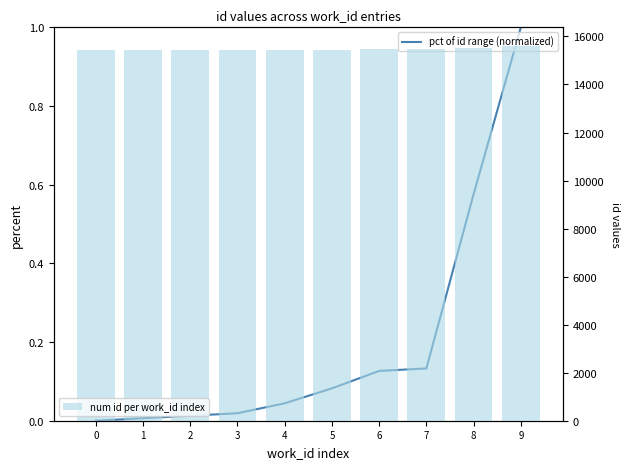

Which label corresponds to the largest value in the chart?

9